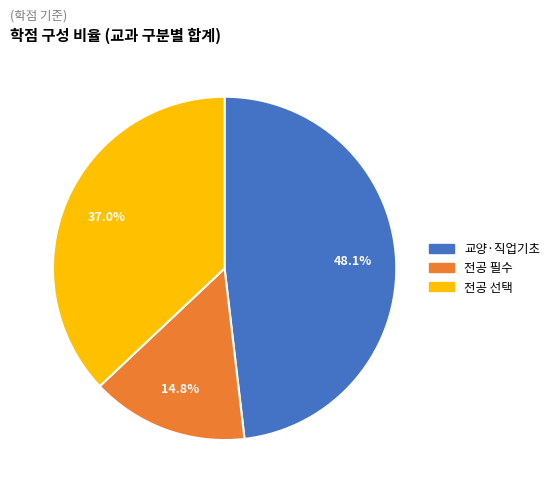

Is there a majority slice in this chart?

No